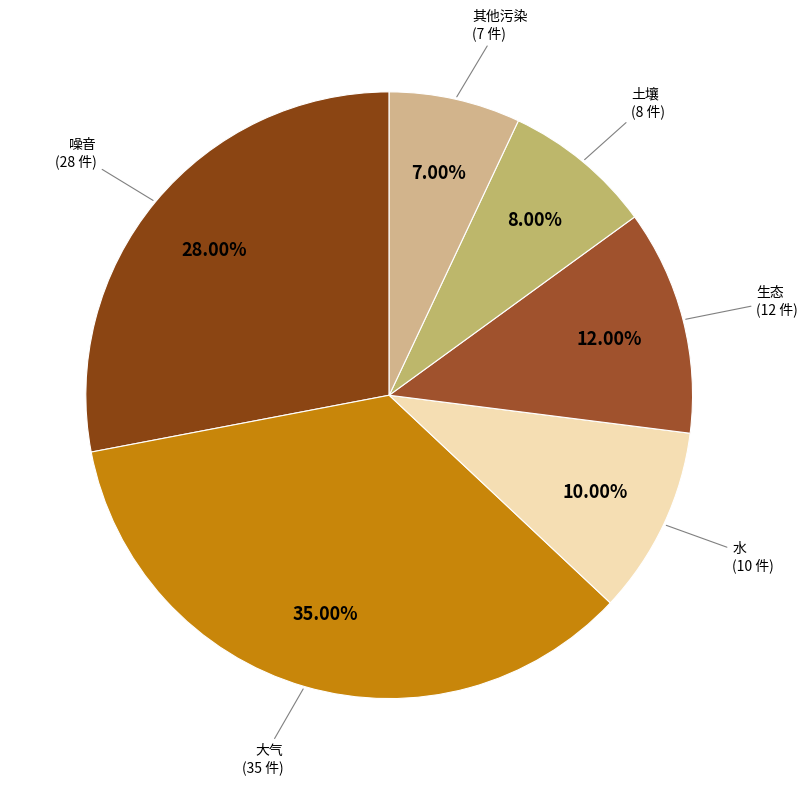

Rank the categories by value from lowest to highest.

其他污染, 土壤, 水, 生态, 噪音, 大气